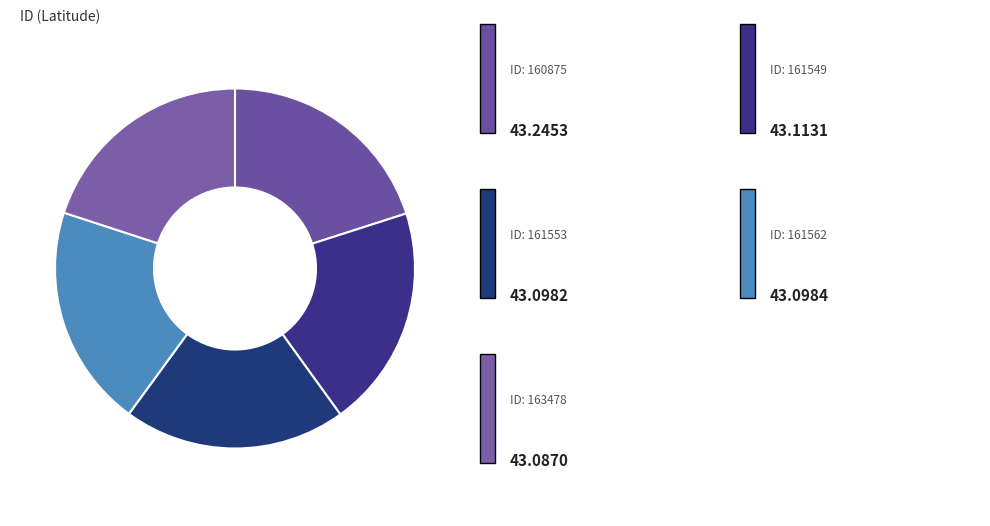

What is the largest slice in the pie chart?

160875